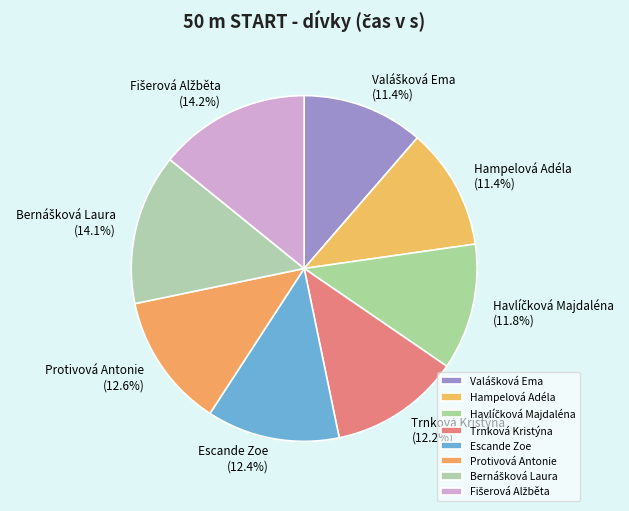

Combined, what portion of the pie is Hampelová Adéla and Escande Zoe?

23.8%